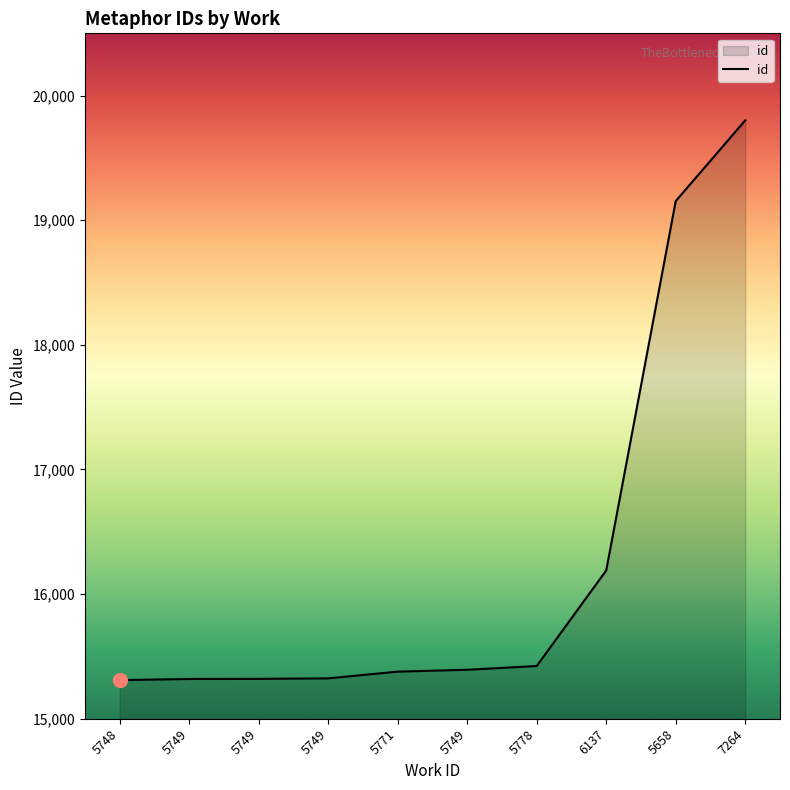

What is the sum of the values at 5658 and 6137?

35344